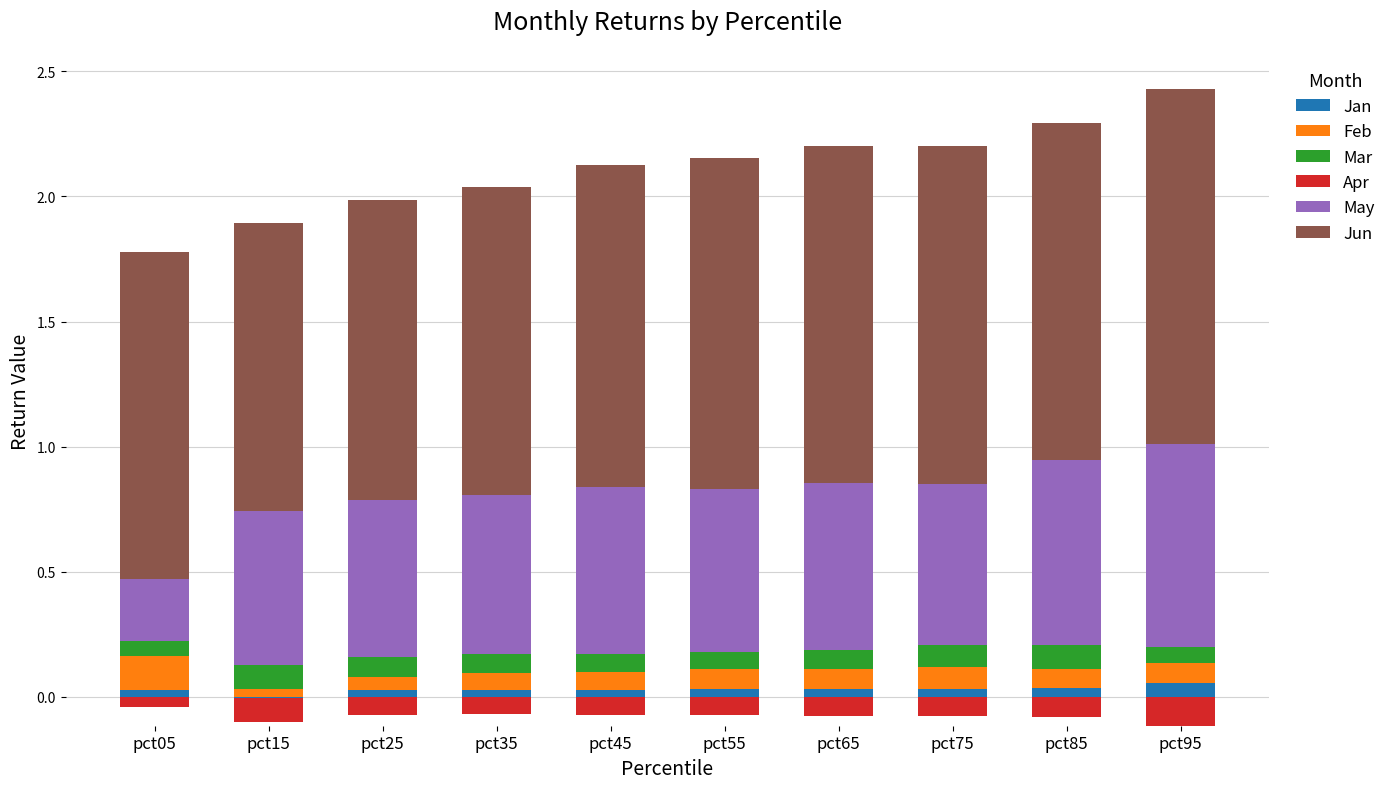

Between pct45 and pct85, which series saw the biggest shift?

May